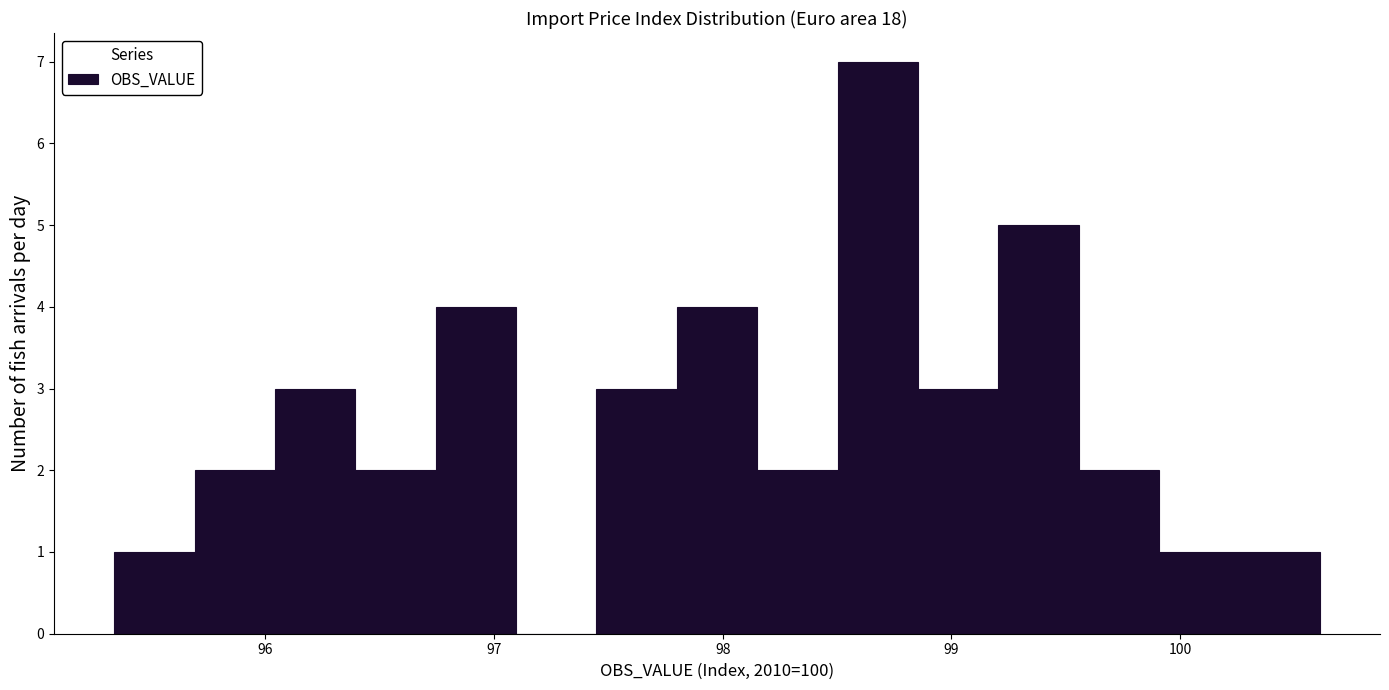

Around what value on the x-axis is the tallest bar? Give the approximate position of its centre, as read against the axis.

98.7